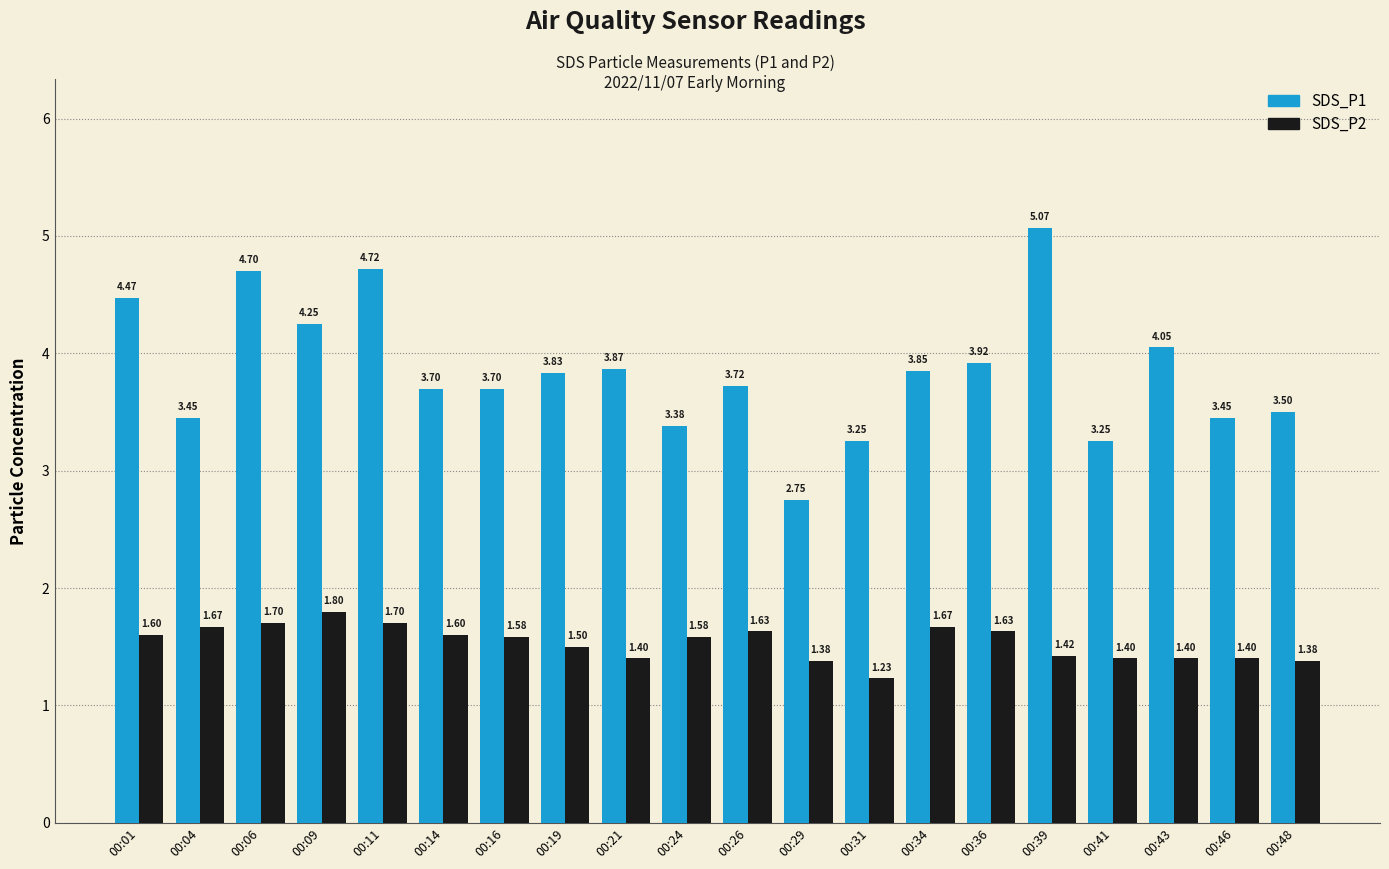

What are all the series names shown in the legend?

SDS_P1, SDS_P2